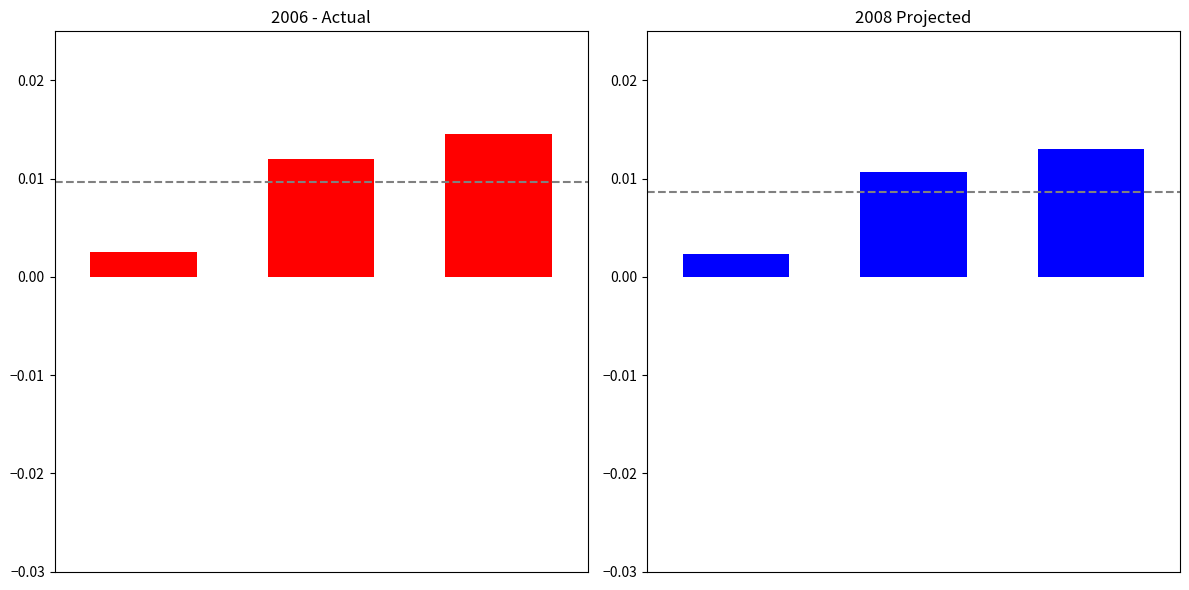

Rank the categories by 2006 - Actual value from lowest to highest.

0, 1, 2